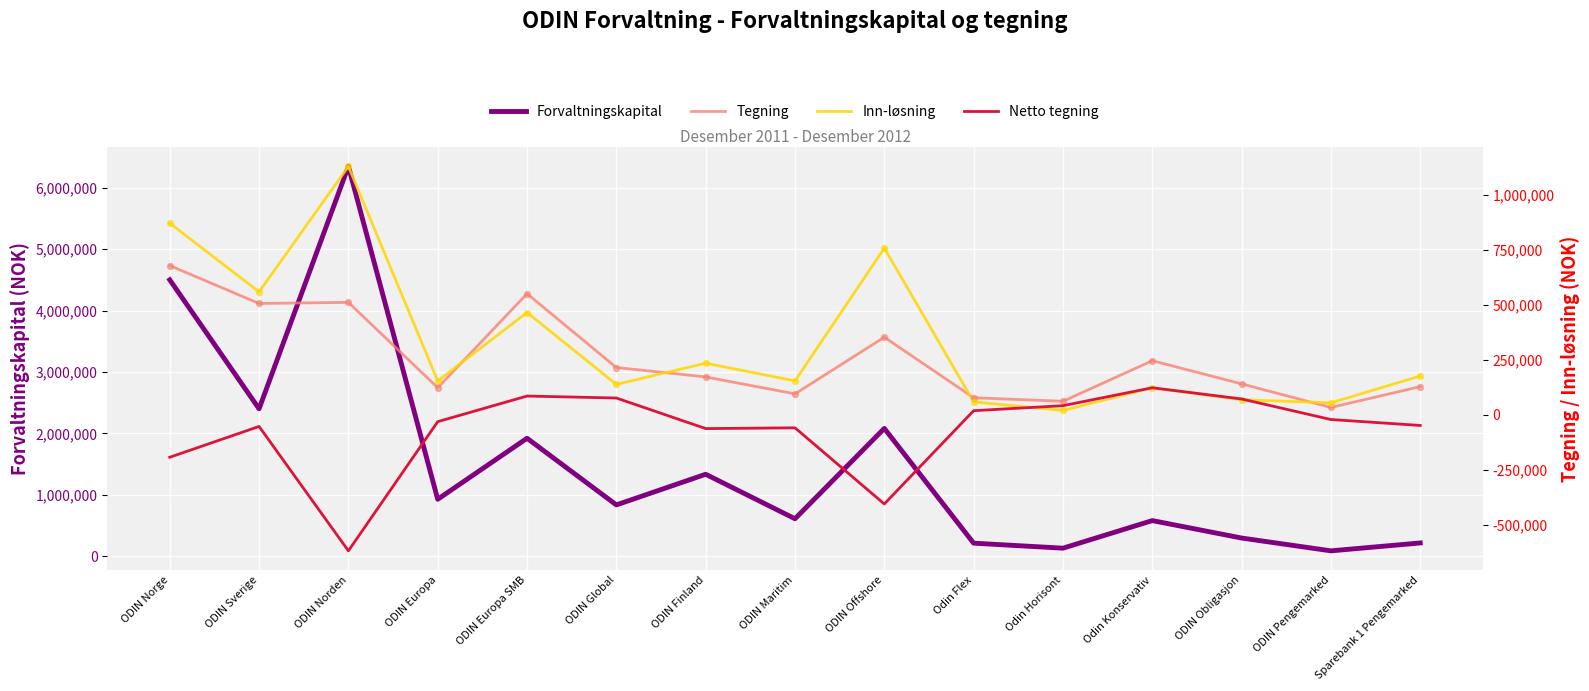

What are all the series names shown in the legend?

Forvaltningskapital, Tegning, Inn-løsning, Netto tegning